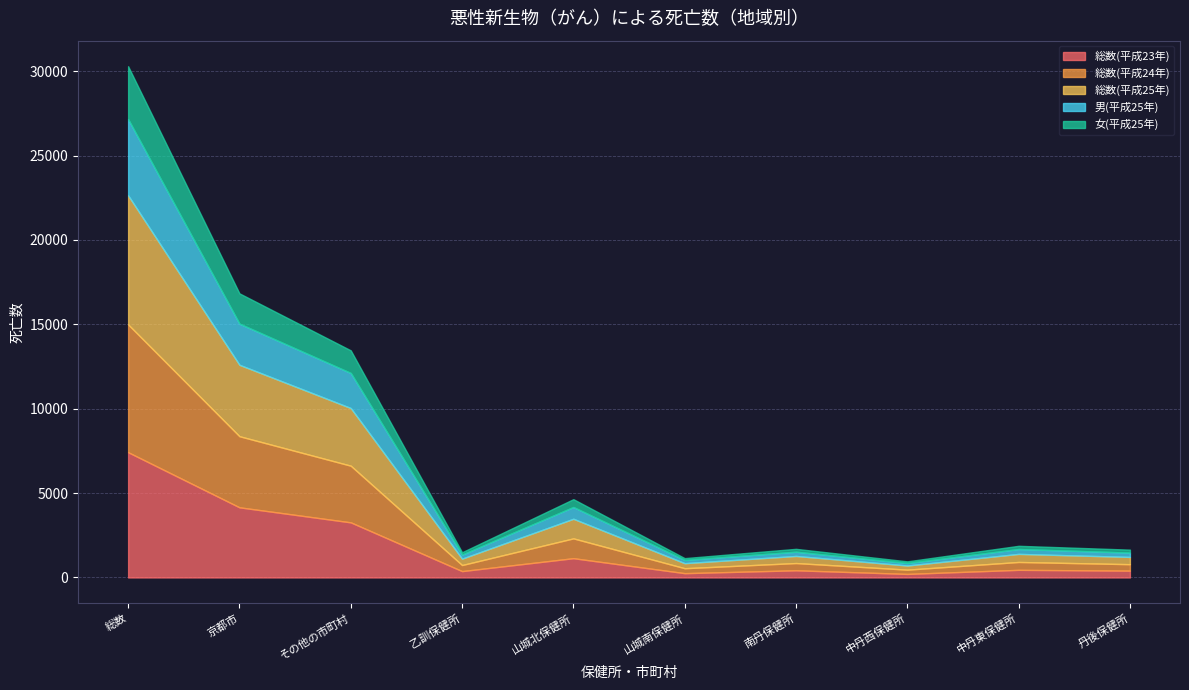

What position from the right is 京都市?

9